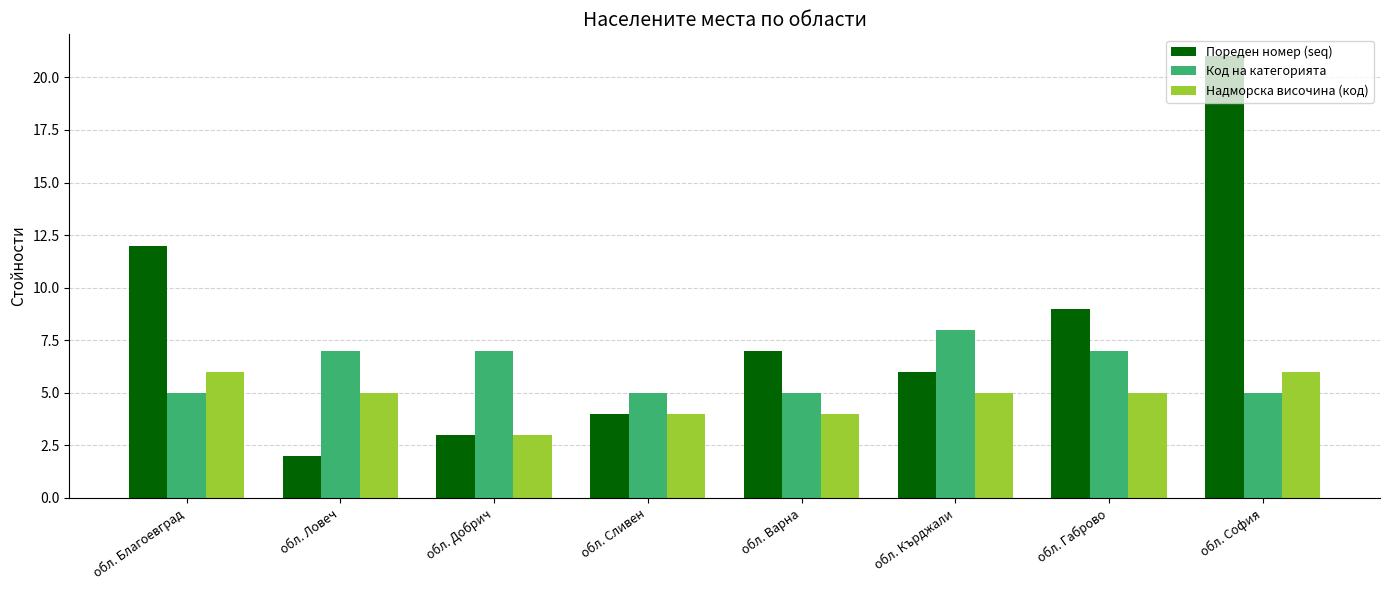

What is the difference between the second highest and minimum values in the Пореден номер (seq) series?

10